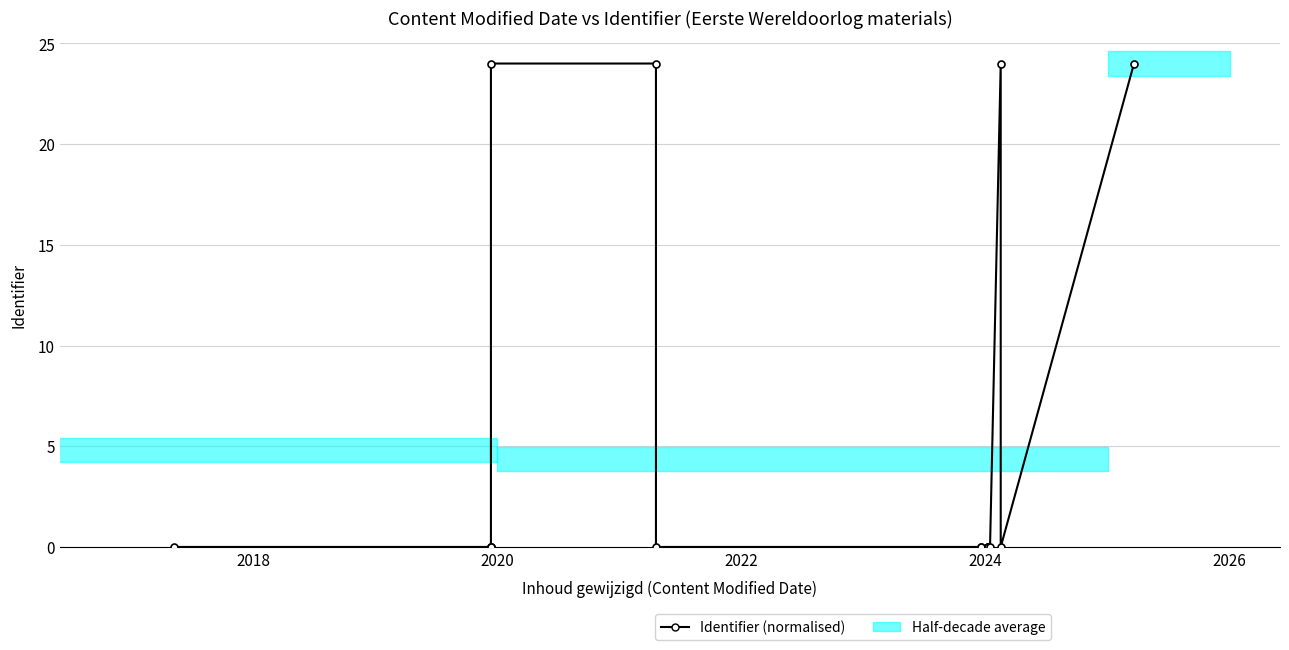

The value at 2026 is 15.8. True or false?

False